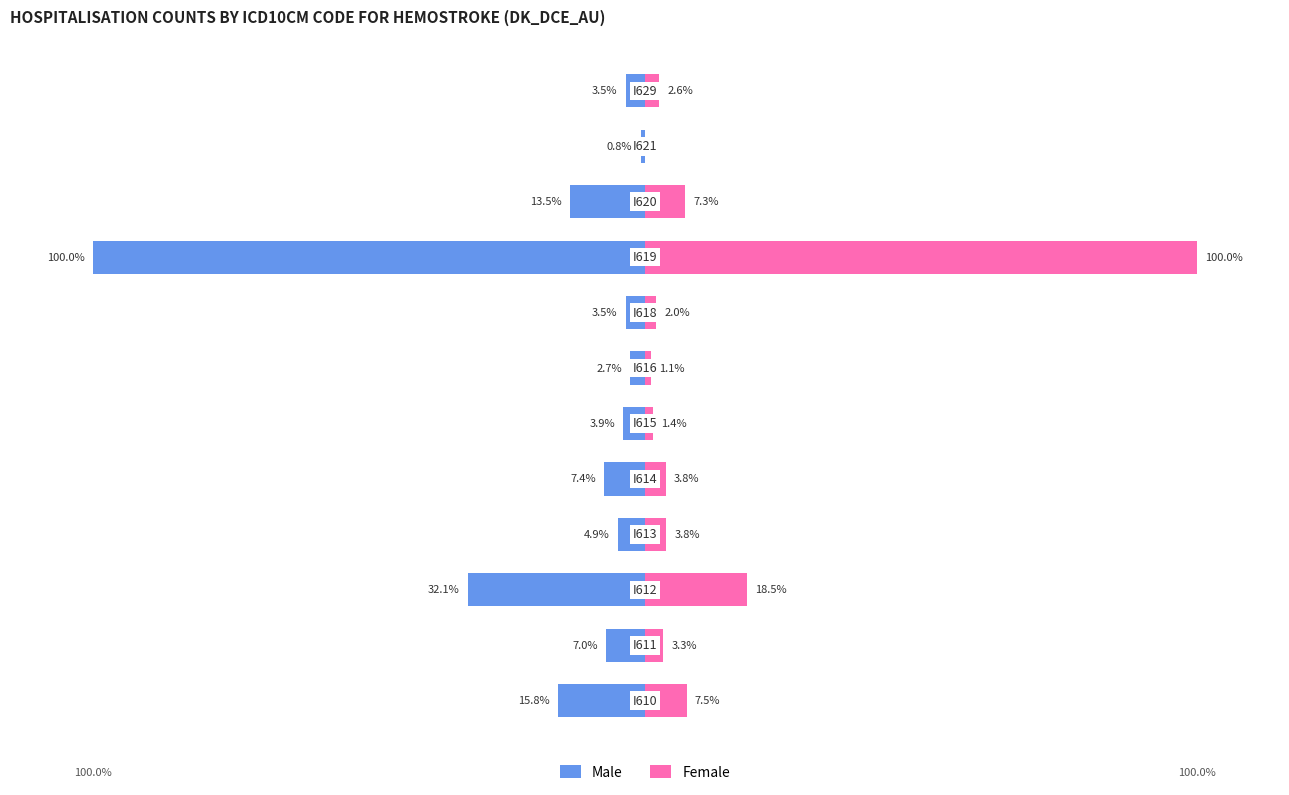

Reading left to right, what are all the values shown in this chart?

Male: -15.8	-7.0	-32.1	-4.9	-7.4	-3.9	-2.7	-3.5	-100.0	-13.5	-0.8	-3.5
Female: 7.5	3.3	18.5	3.8	3.8	1.4	1.1	2.0	100.0	7.3	0.0	2.6